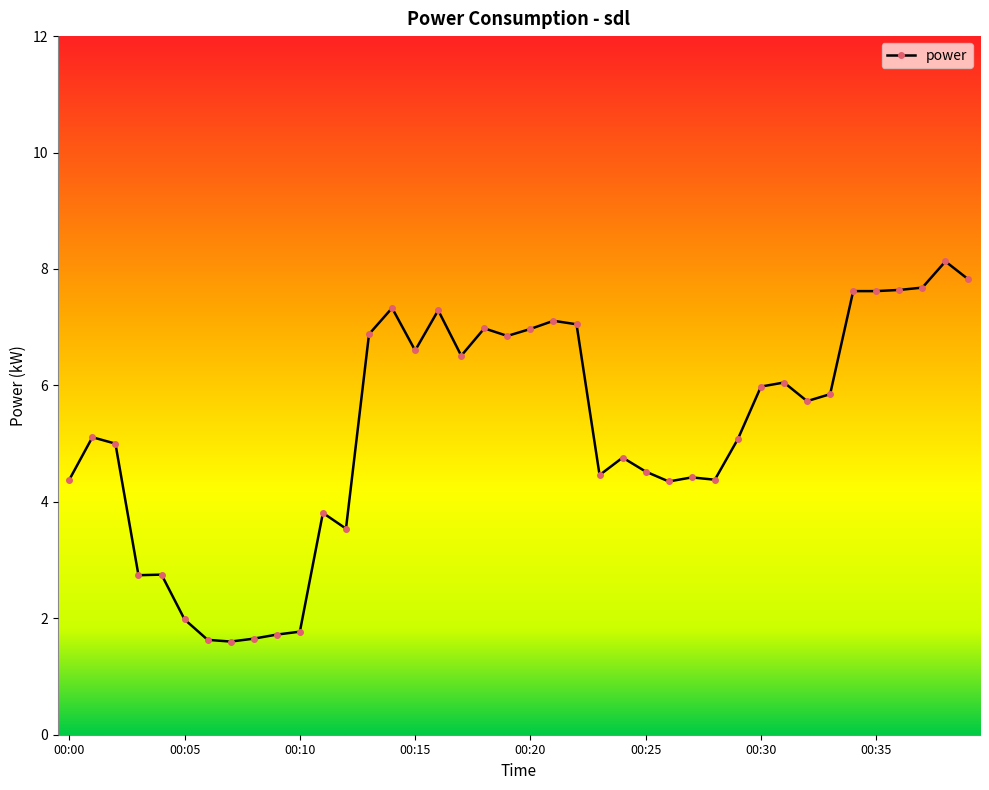

What is the sum of all values?

209.3